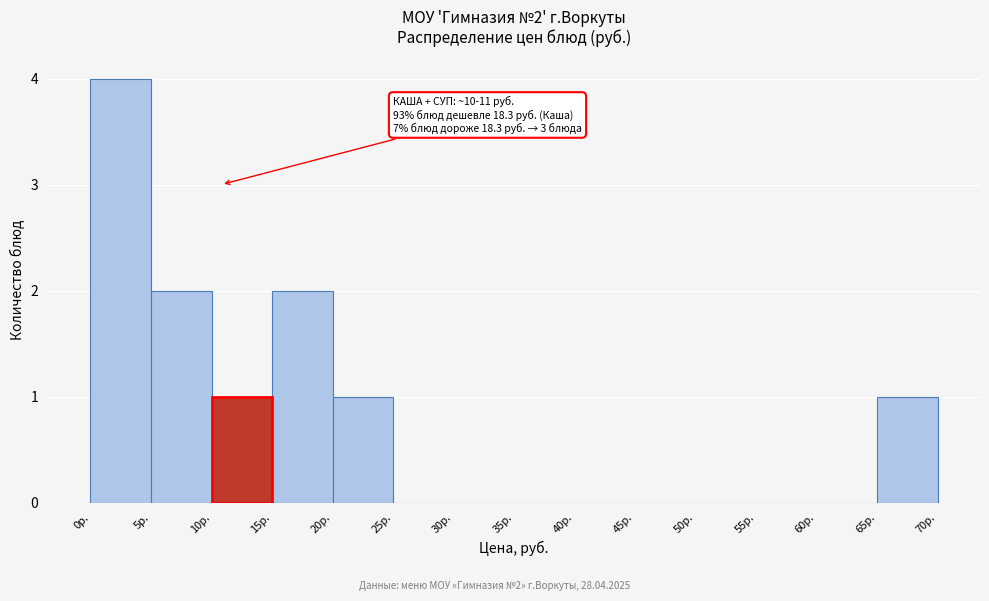

Which range on the x-axis has the tallest bar?

0 to 5